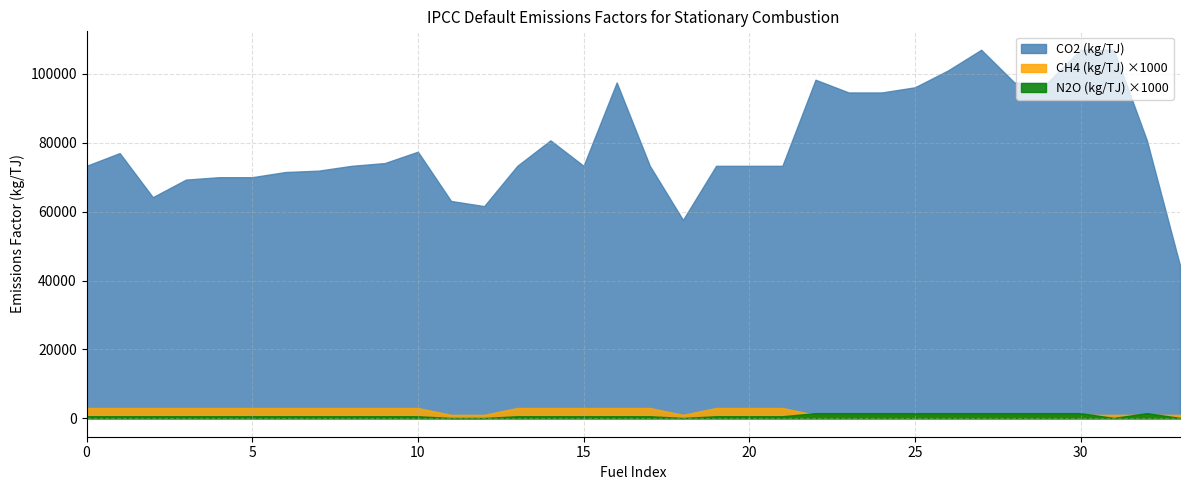

Which series has the largest total across all categories?

CO2 (kg/TJ)